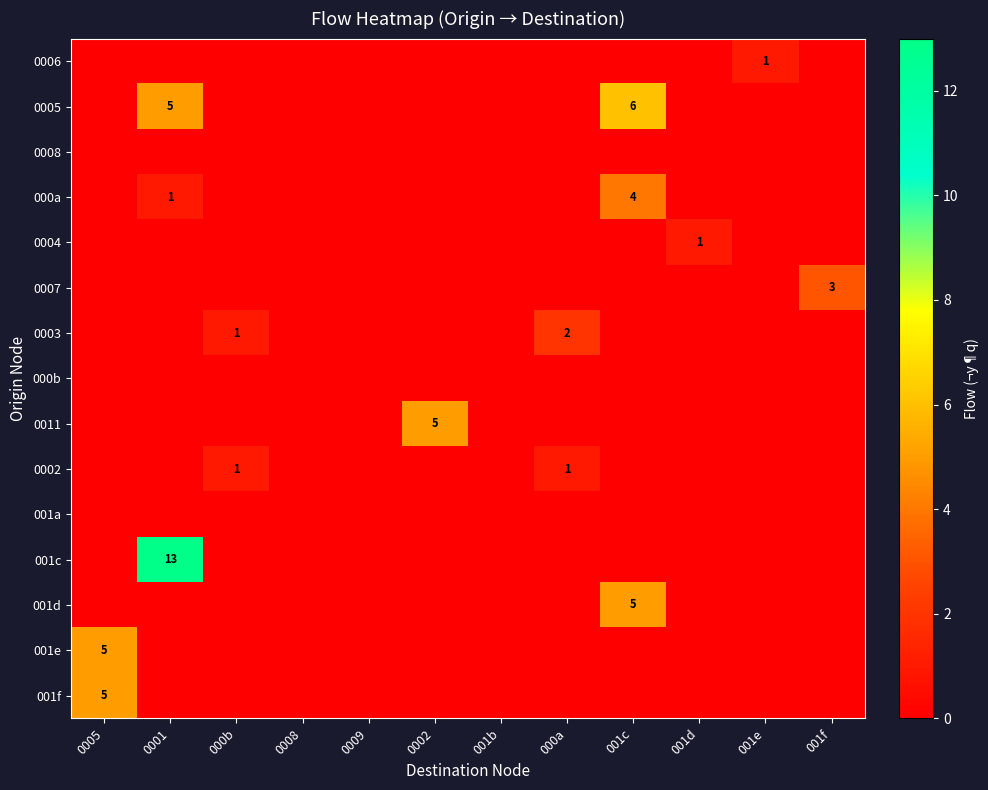

The 0011 series shows 9 at 0002. True or false?

False